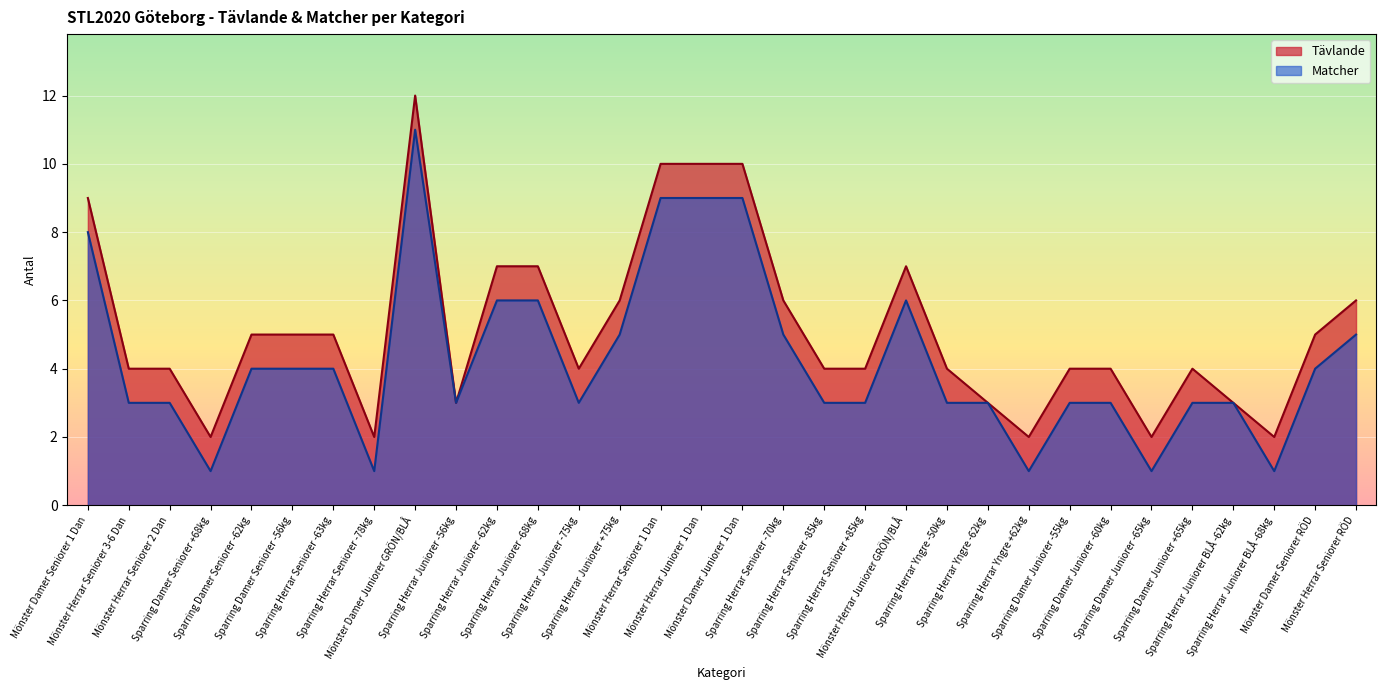

Count the Tävlande values in the range 4 to 7.

19